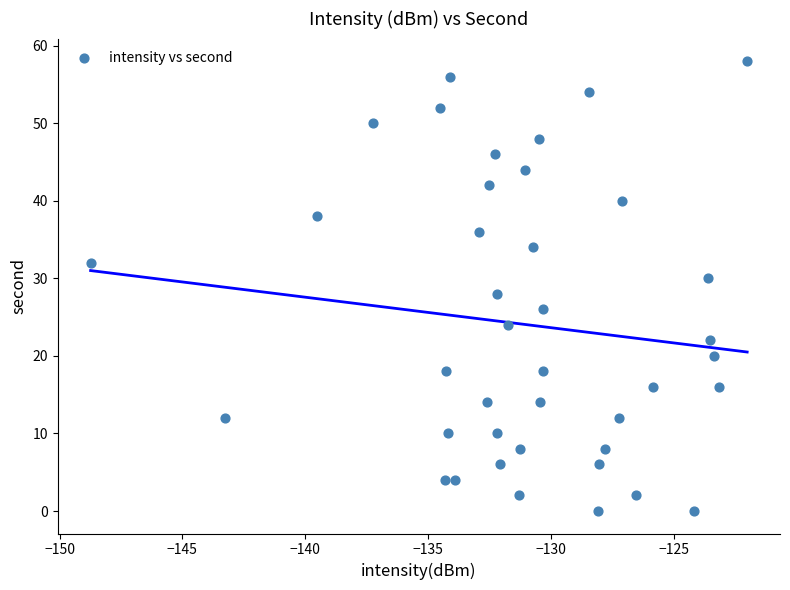

What is the range of Y values (max minus min)?

58